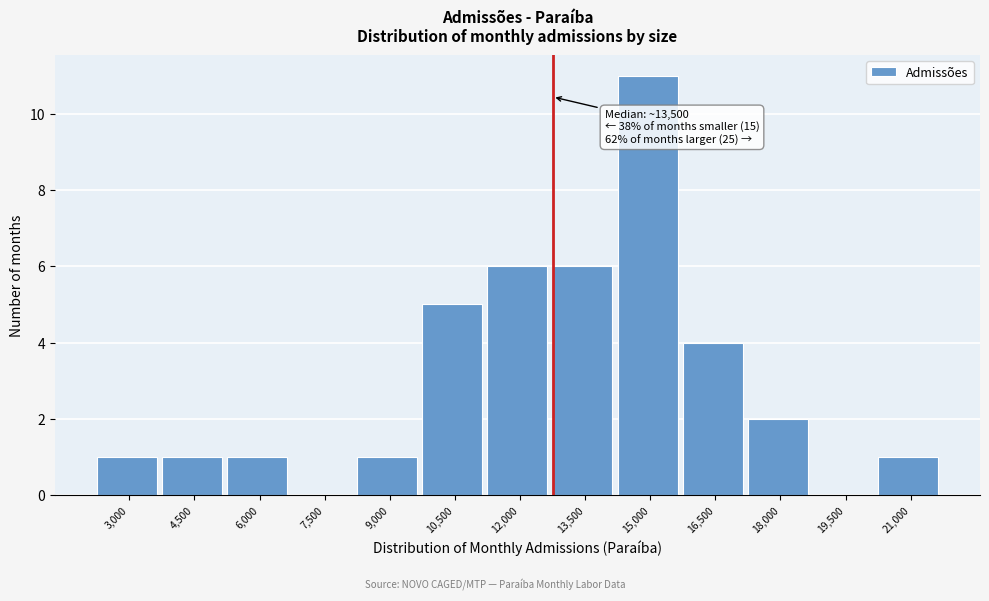

Reading left to right, list all the values displayed in this chart.

3,000=1	4,500=1	6,000=1	7,500=0	9,000=1	10,500=5	12,000=6	13,500=6	15,000=11	16,500=4	18,000=2	19,500=0	21,000=1